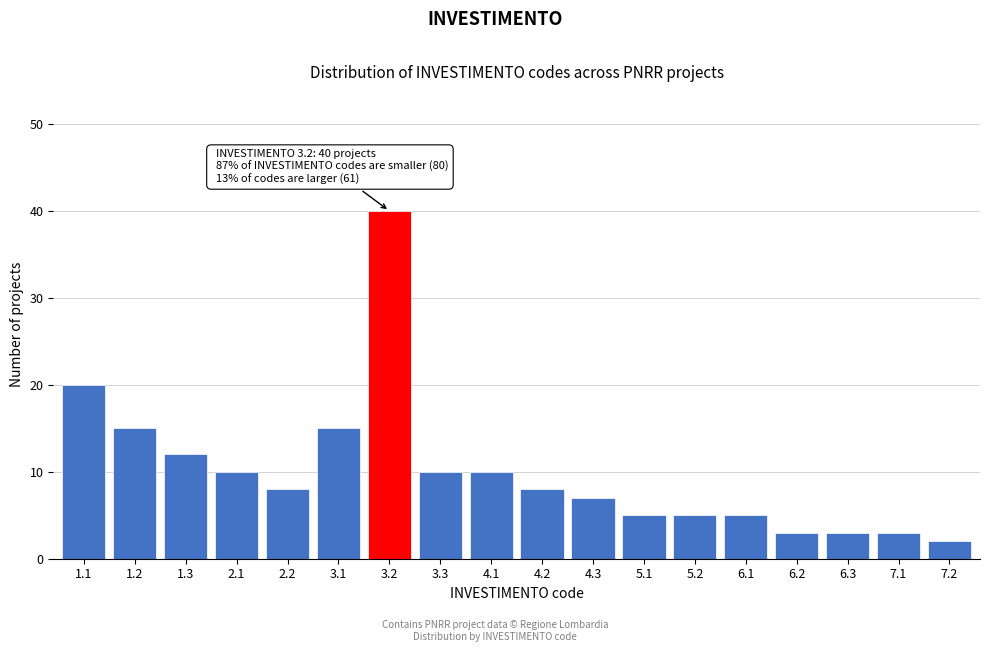

Reading right to left, extract all data points from this chart.

7.2=2	7.1=3	6.3=3	6.2=3	6.1=5	5.2=5	5.1=5	4.3=7	4.2=8	4.1=10	3.3=10	3.2=40	3.1=15	2.2=8	2.1=10	1.3=12	1.2=15	1.1=20